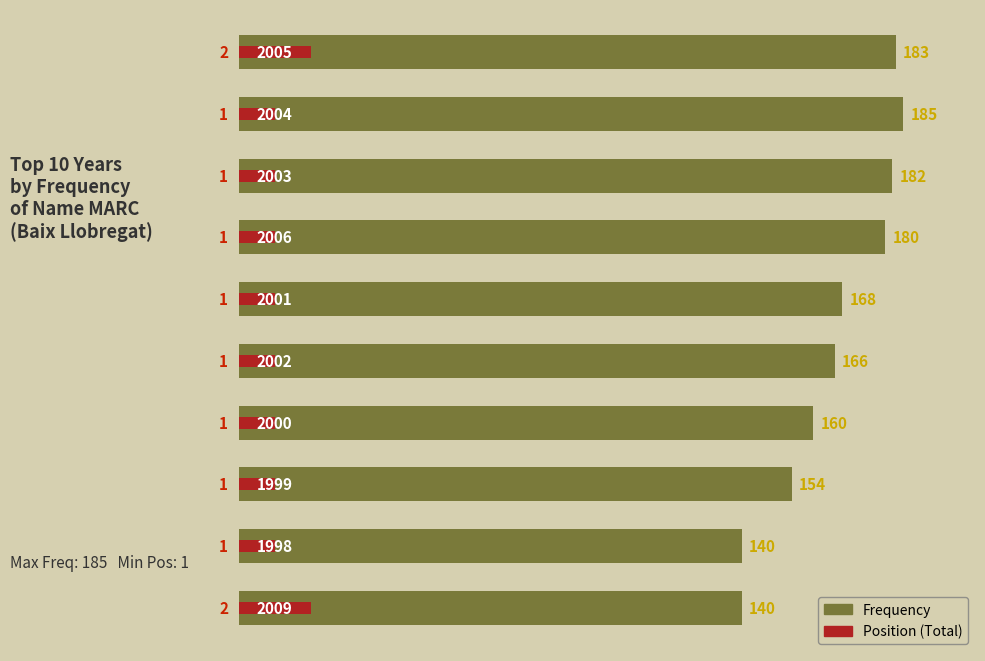

Is it true that Frequency equals 183 at 0?

True